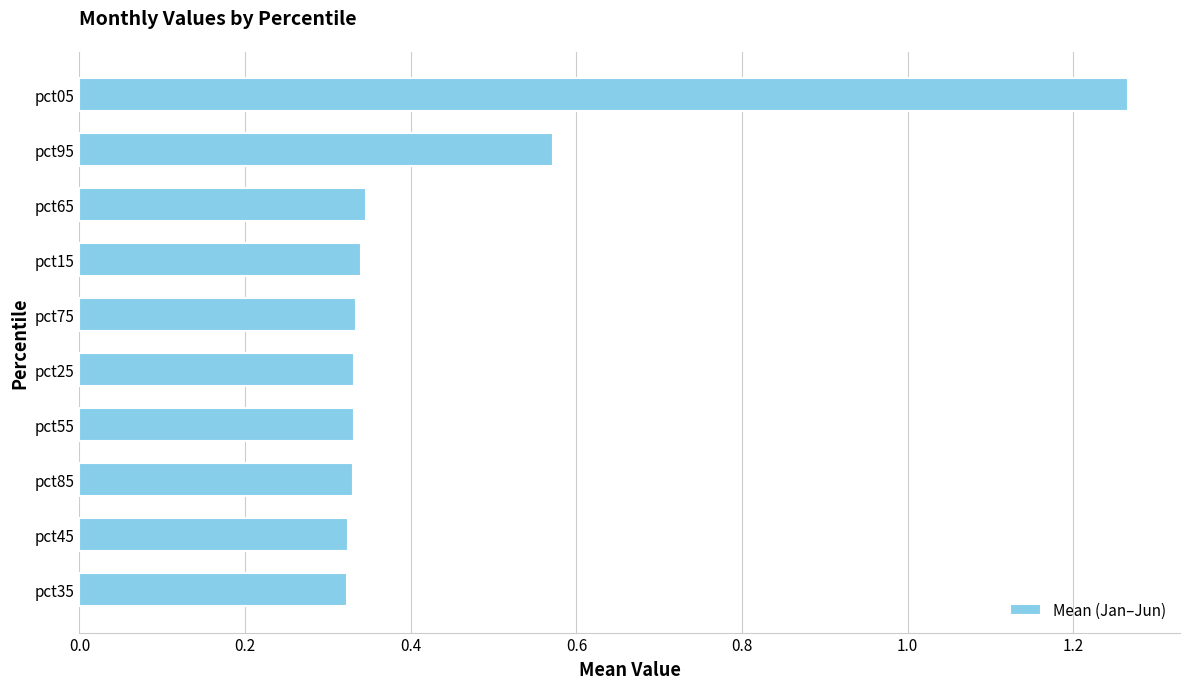

How many values are between 0 and 1?

9